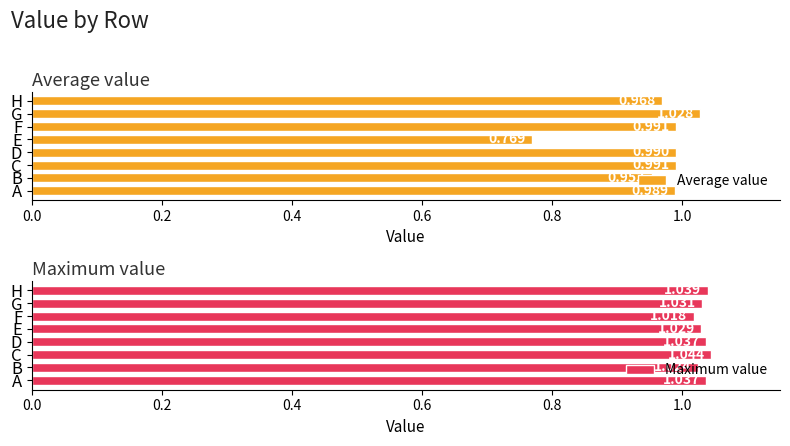

At which label does Average value reach its peak?

G